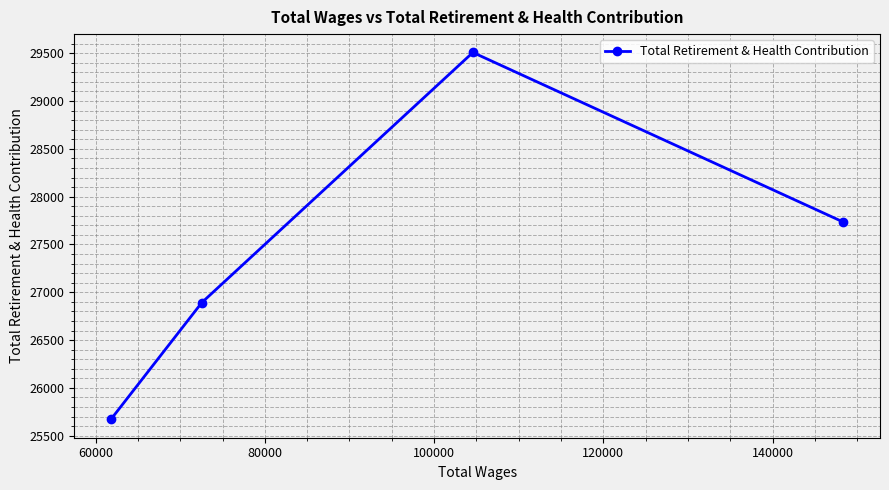

Is this an area chart (filled region under the line)?

No